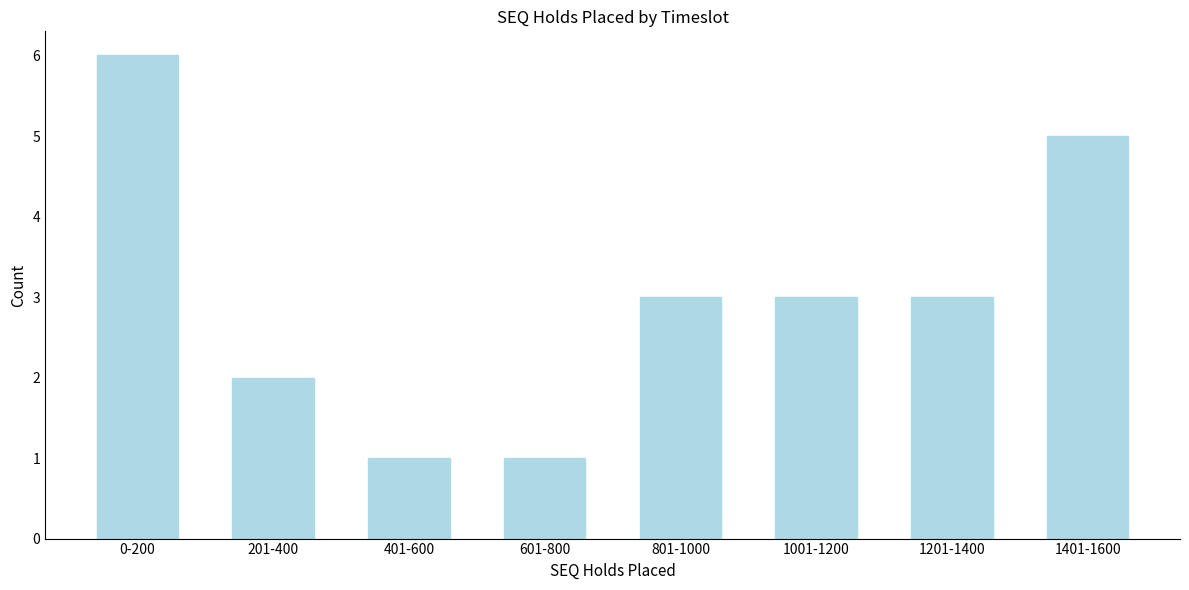

Reading left to right, extract all data points from this chart.

0-200=6	201-400=2	401-600=1	601-800=1	801-1000=3	1001-1200=3	1201-1400=3	1401-1600=5